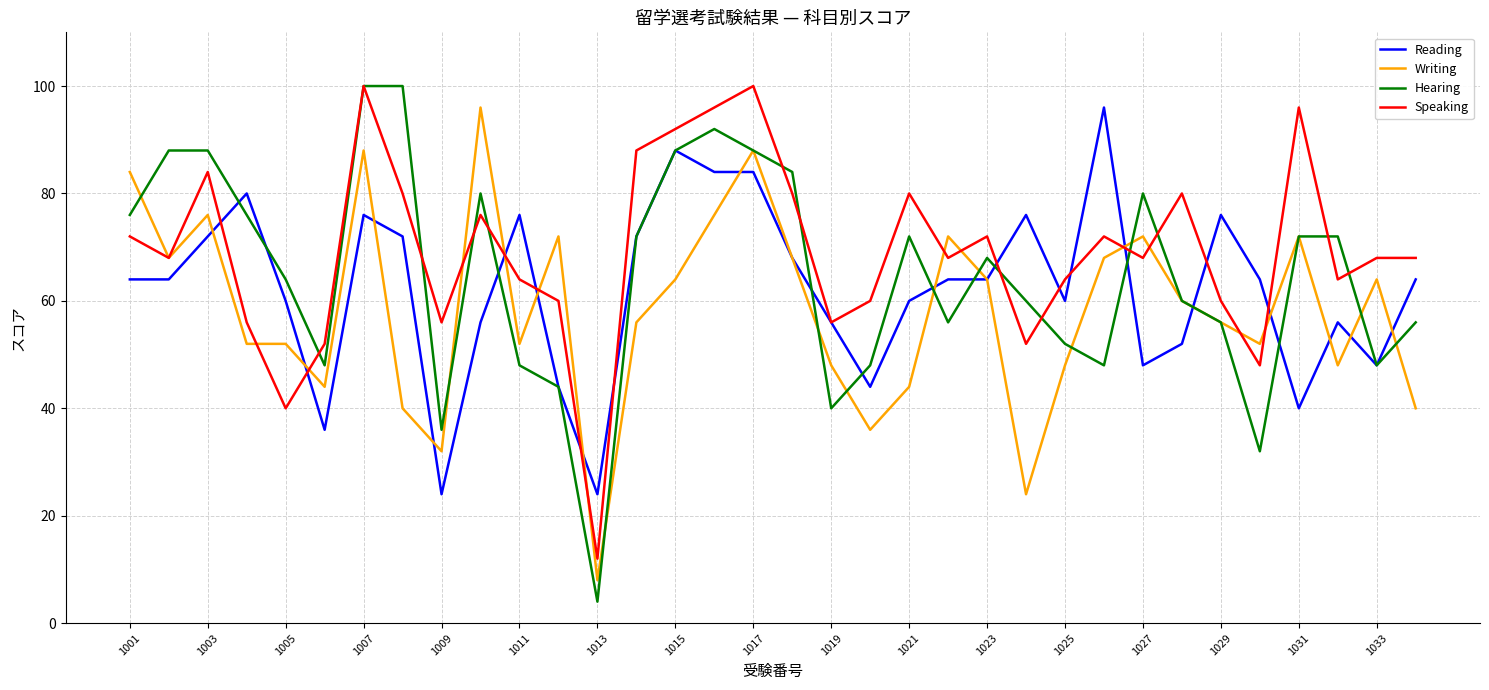

Which series has the widest spread of values?

Hearing